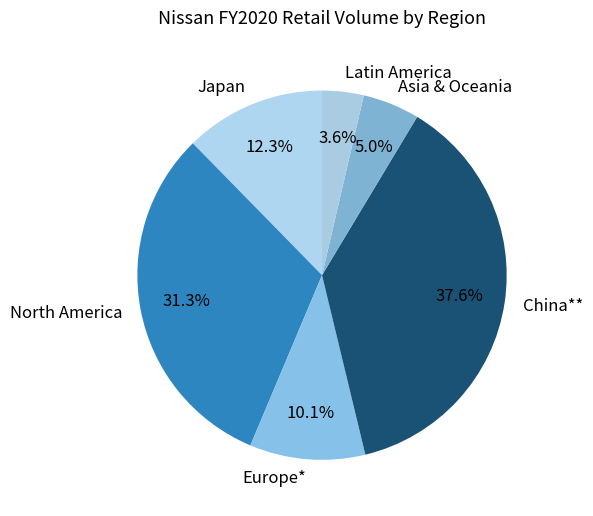

How many segments does this pie chart have?

6